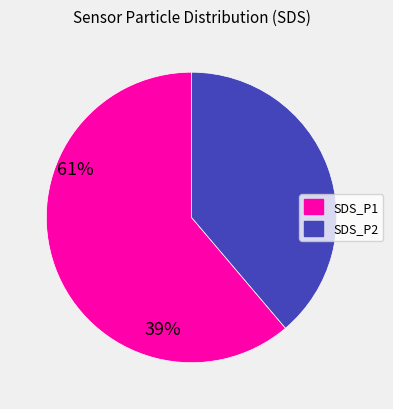

How many slices are in this pie chart?

2